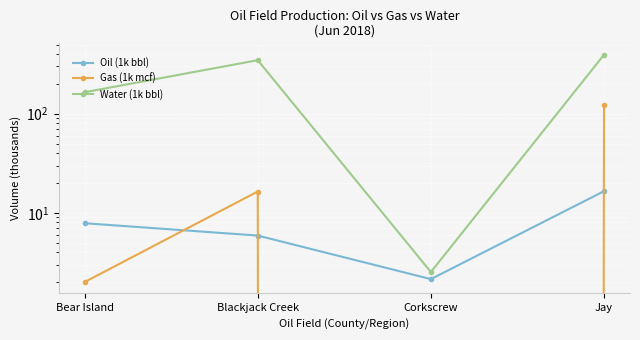

What is the difference between the second highest and second lowest values in the Gas (1k mcf) series?

14.4